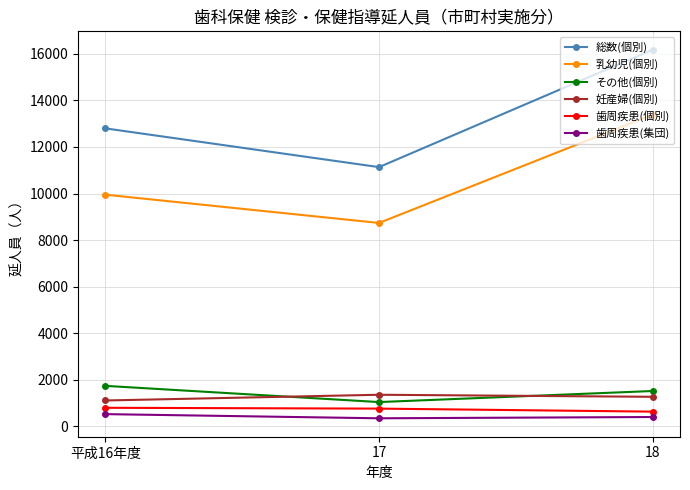

Rank the categories by 総数(個別) value from lowest to highest.

17, 平成16年度, 18